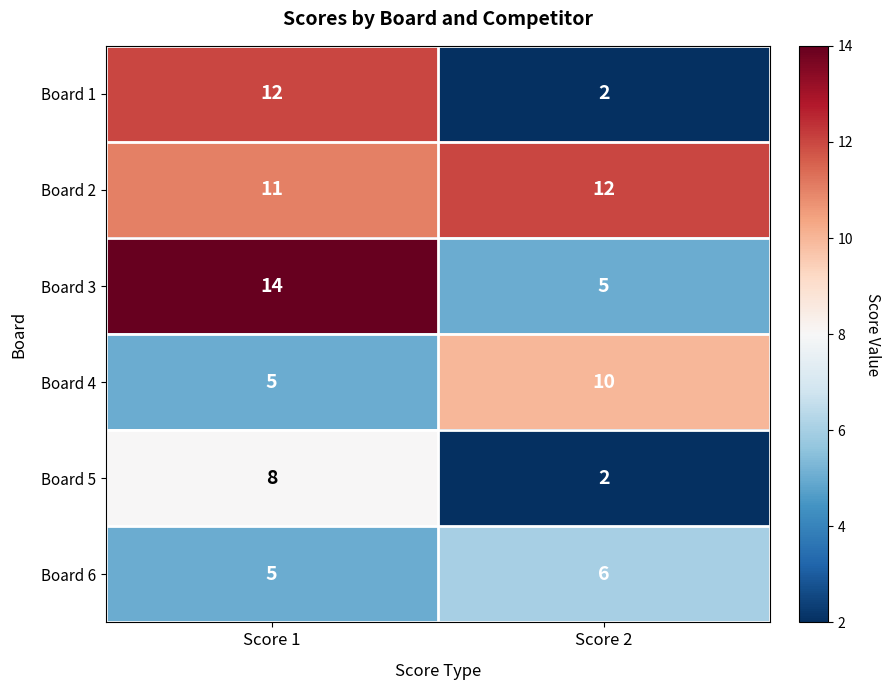

Is it true that Board 5 equals 13 at Score 1?

False